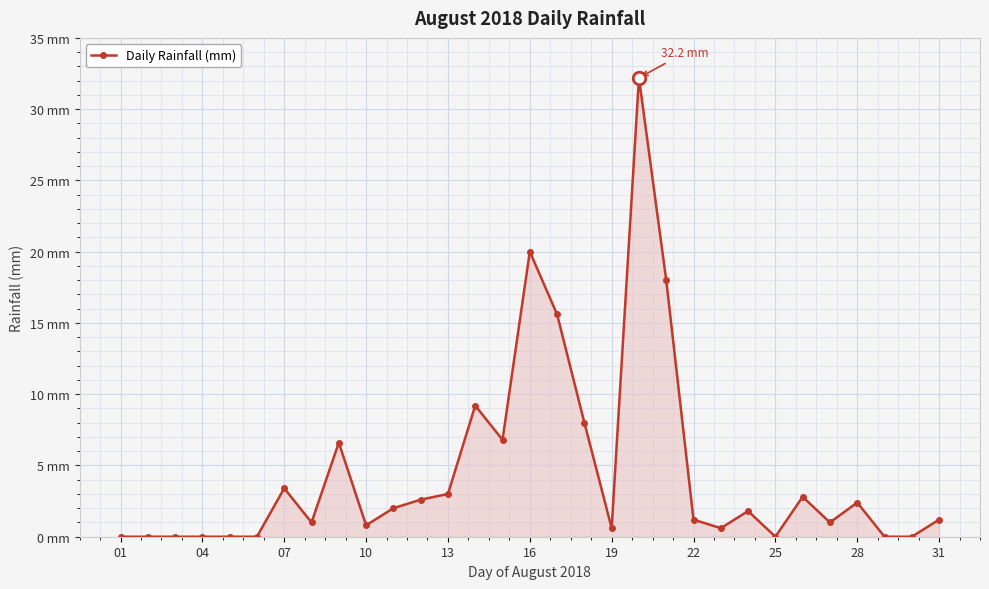

Is this an area chart (filled region under the line)?

Yes